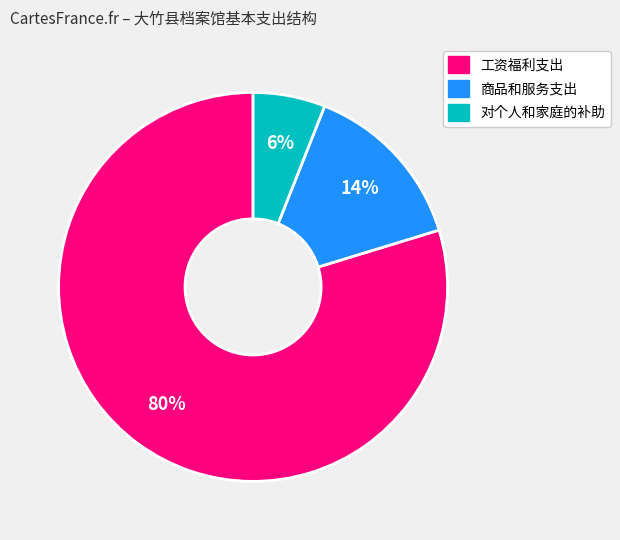

What is the smallest slice in the pie chart?

对个人和家庭的补助